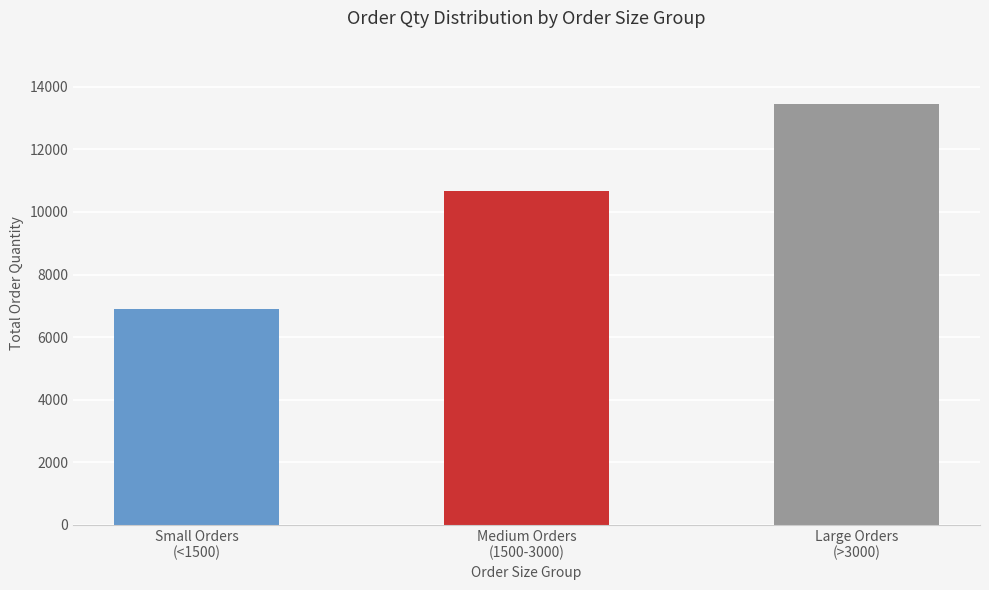

How many series are shown in this chart?

1